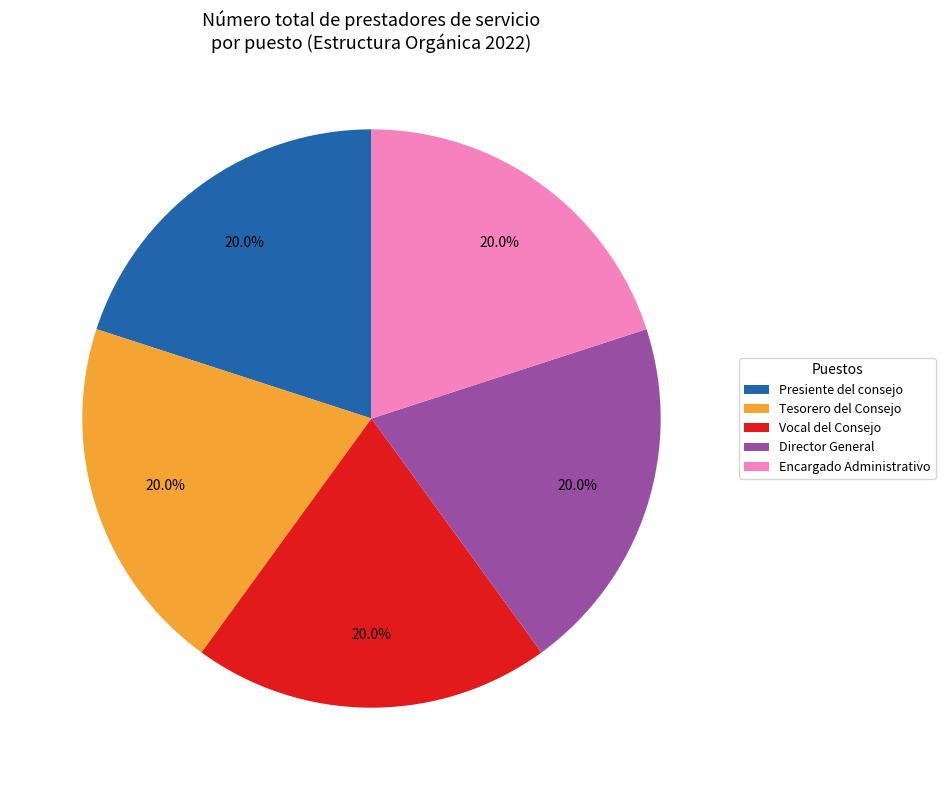

How much of the chart is everything except Tesorero del Consejo?

80.0%